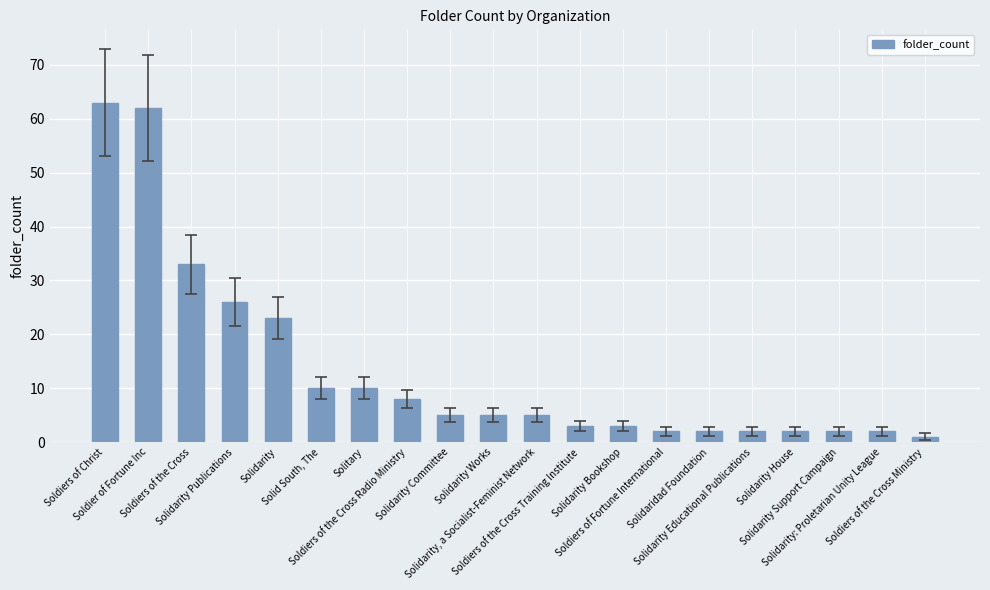

Are the bars grouped side by side (vs. stacked)?

No